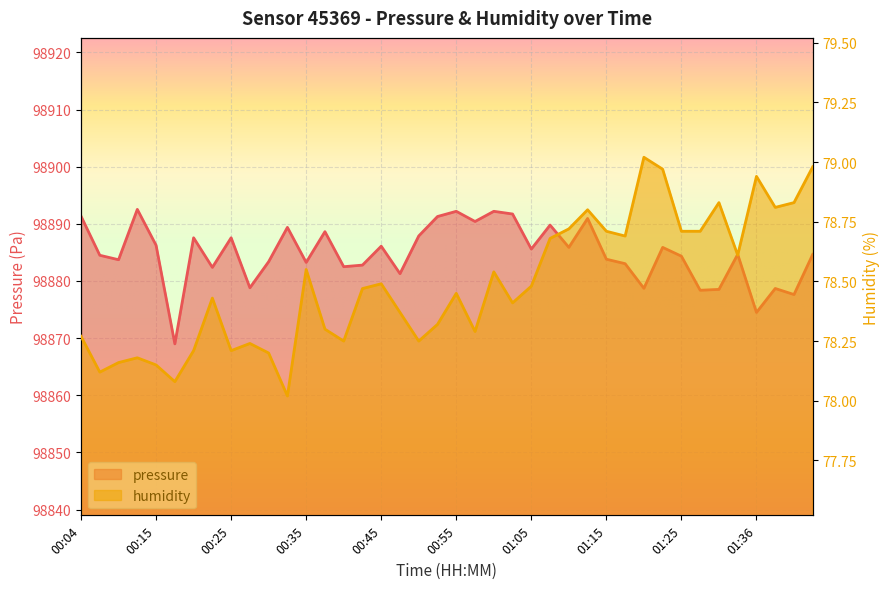

What position from the right is 01:05?

16